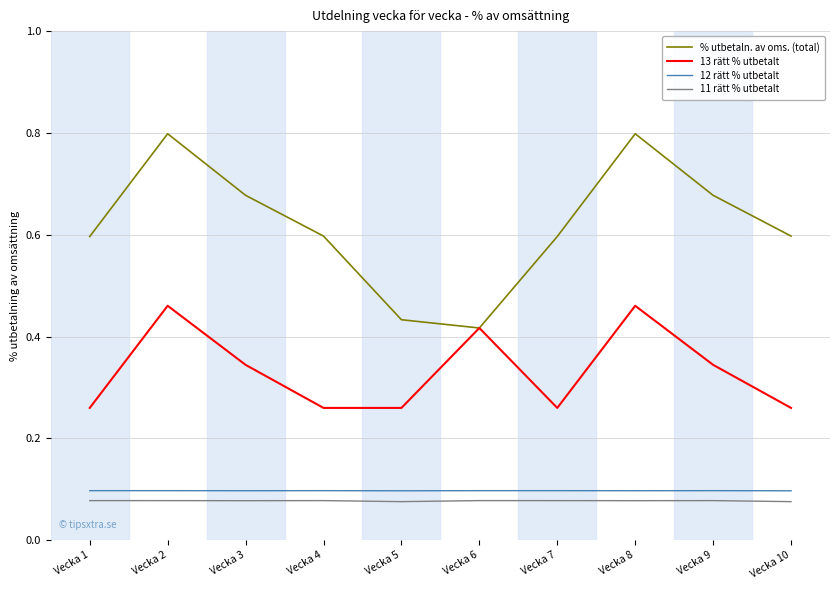

What is the sum of all % utbetaln. av oms. (total) values?

6.2